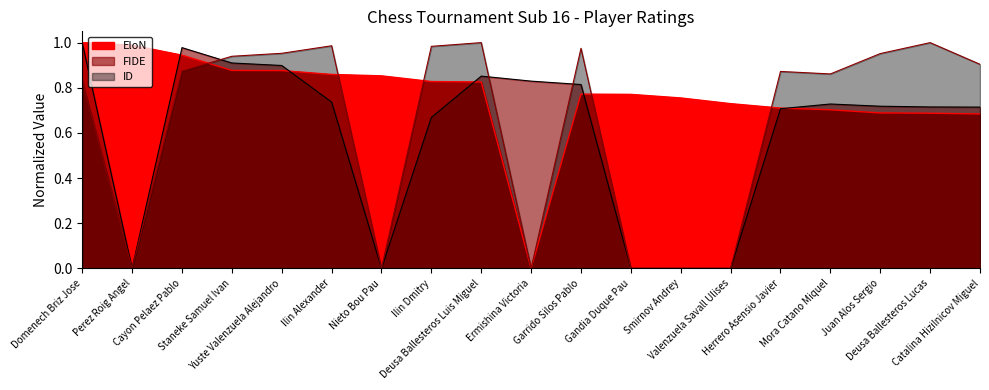

What is the label of the 9th point from the left?

Deusa Ballesteros Luis Miguel